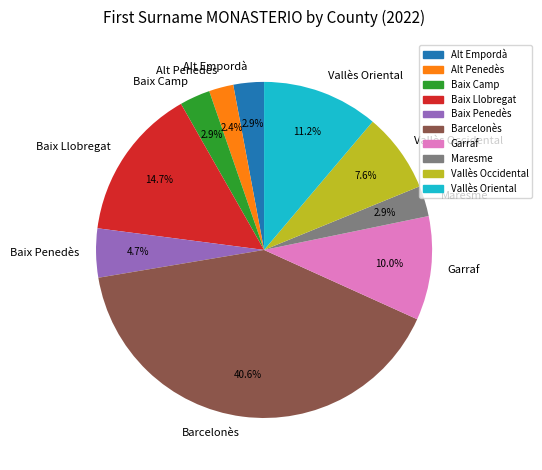

Combined, do Barcelonès and Alt Penedès account for over 50%?

No